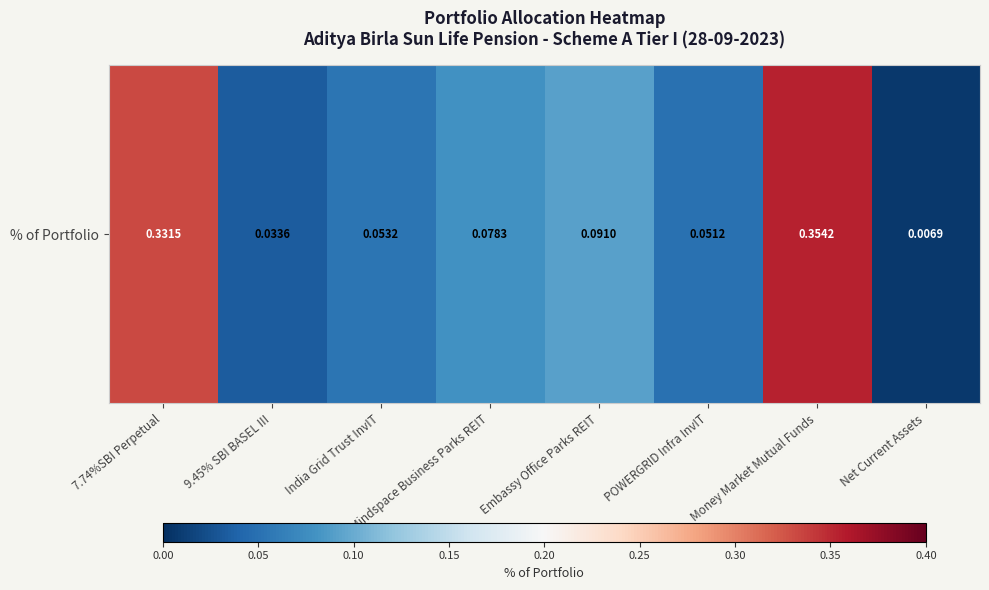

True or false: the data shows 0.1 at Embassy Office Parks REIT.

True